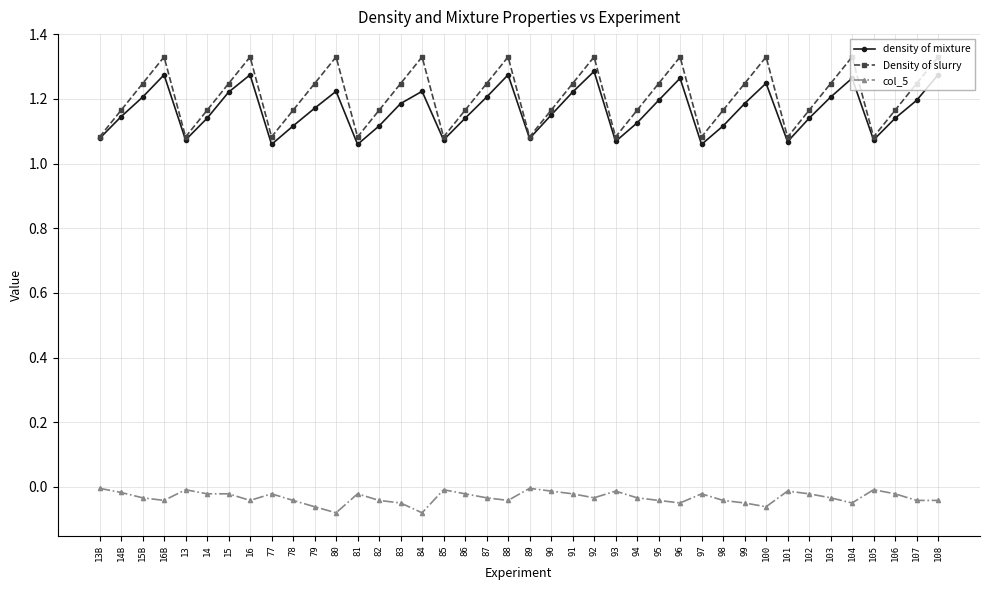

Which series has the widest spread of values?

Density of slurry